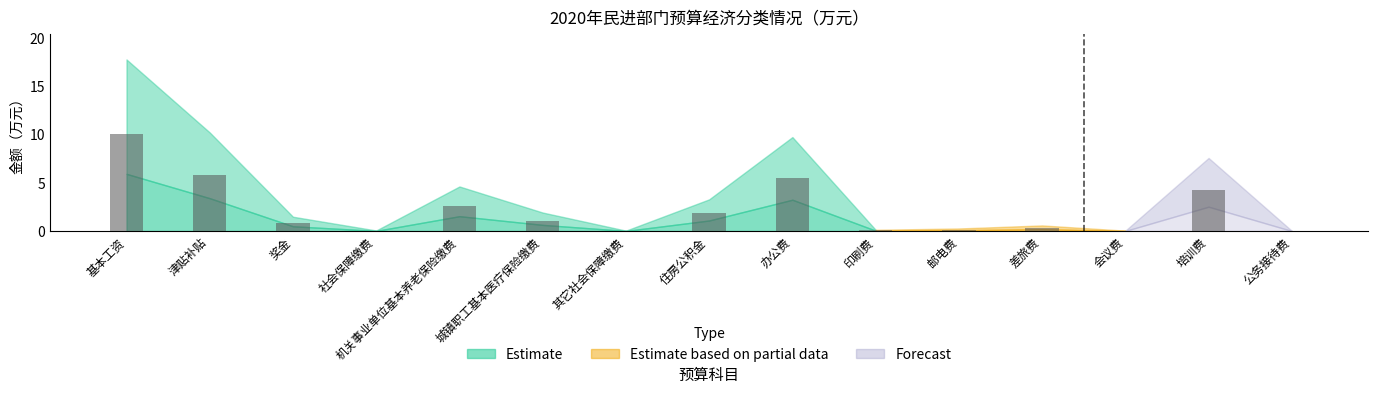

Is it true that the value at 住房公积金 is 1.9?

True